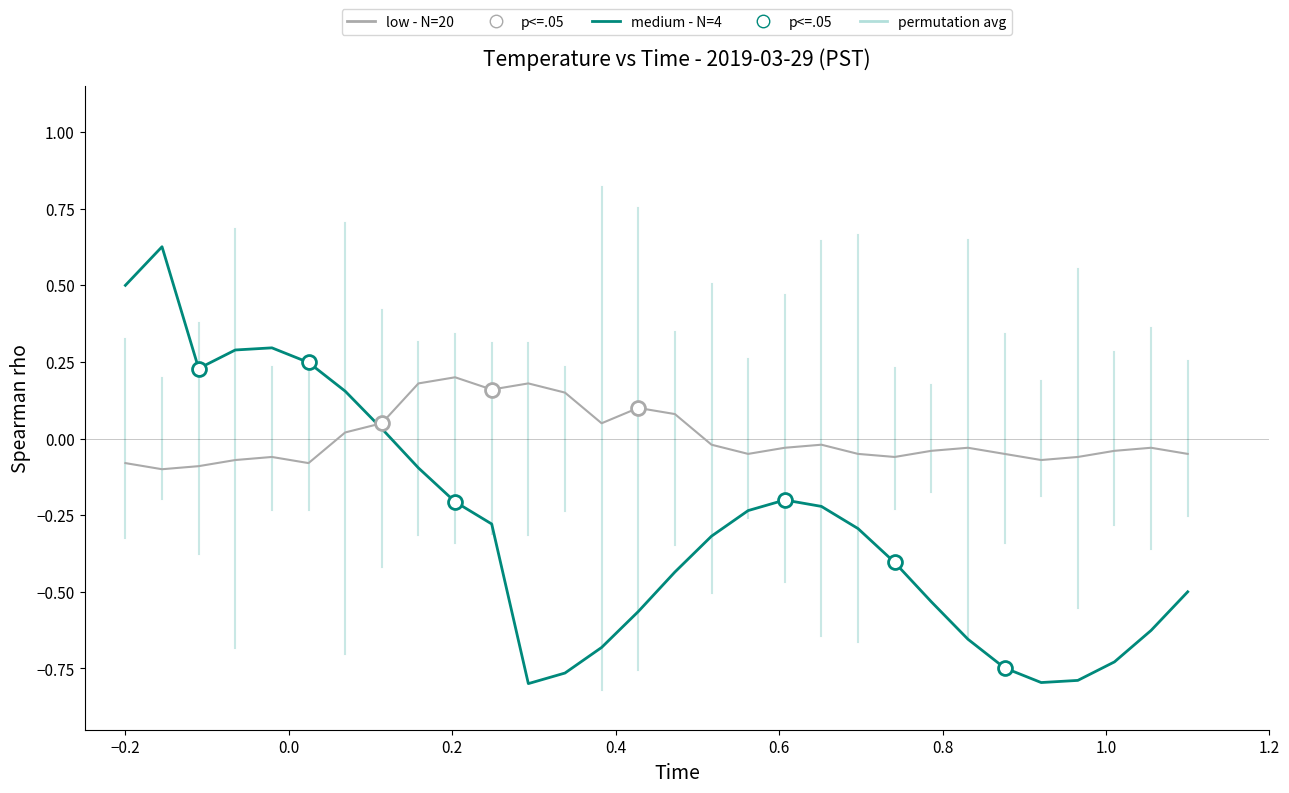

True or false: low - N=20 has more than 0 points higher than both neighbors.

True